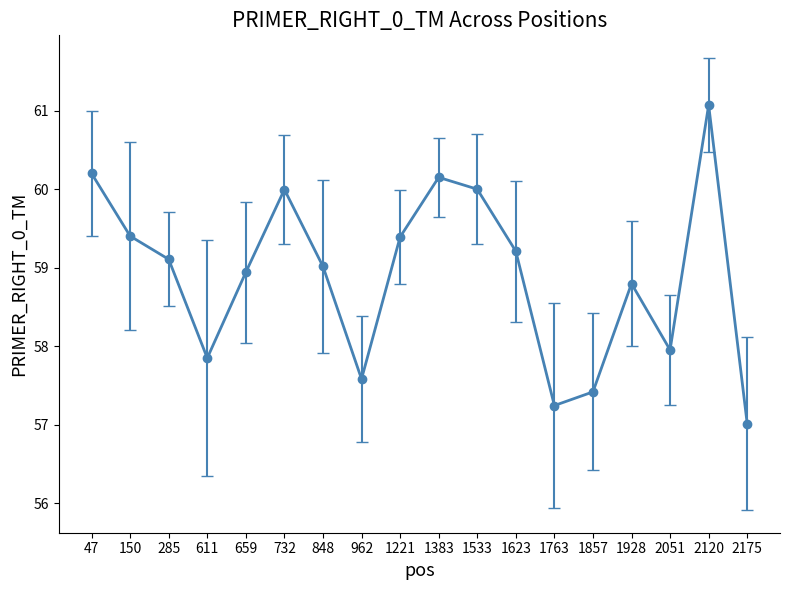

Read the value at 2175.

57.0